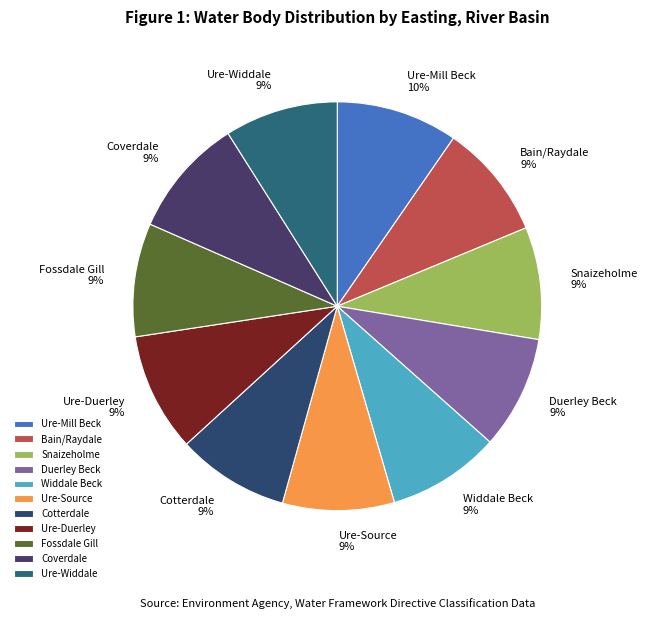

Does any single category account for the majority?

No